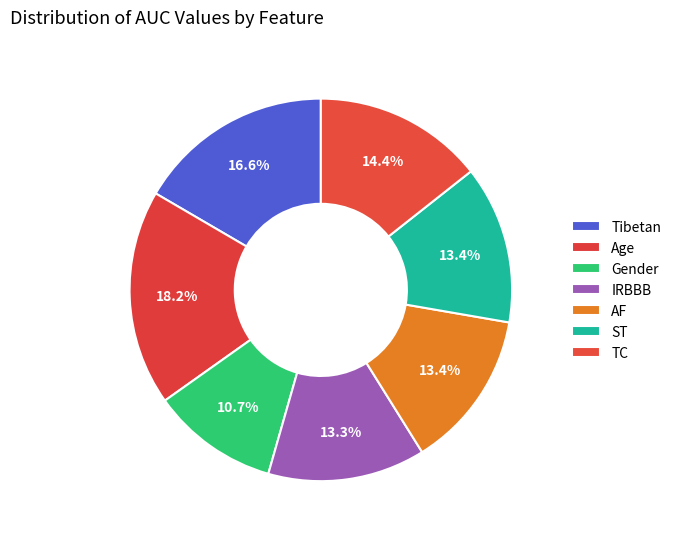

How many slices are in this pie chart?

7